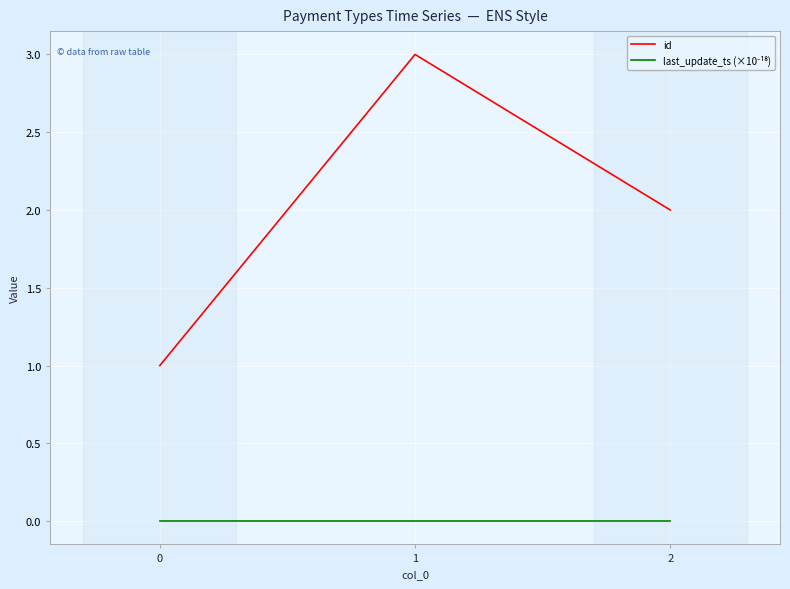

Does the chart display data point markers on the line(s)?

No